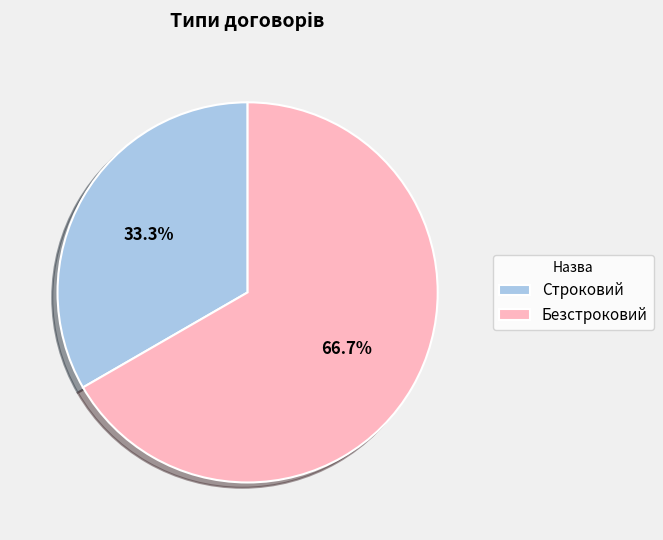

Rank the categories by value from highest to lowest.

Безстроковий, Строковий